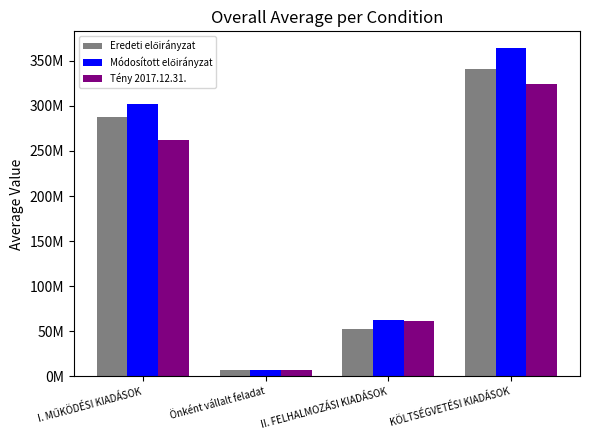

Which series has the widest spread of values?

Módosított előirányzat